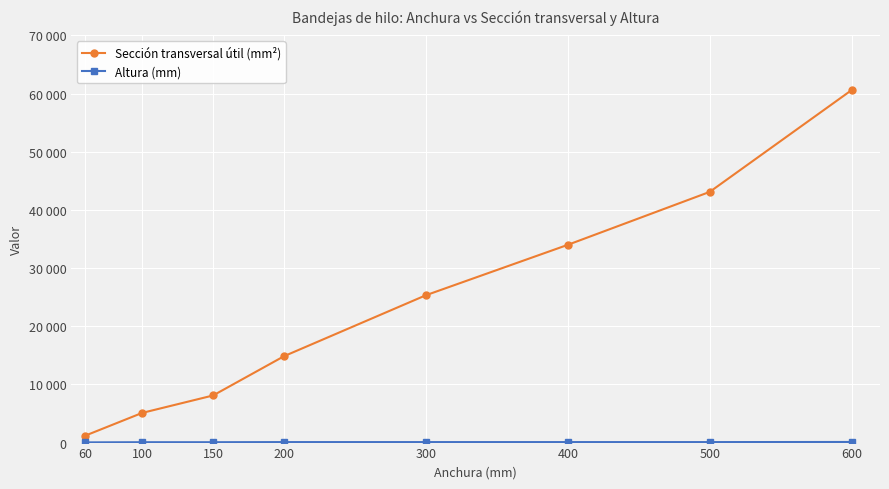

Rank the categories by Sección transversal útil (mm²) value from lowest to highest.

60, 100, 150, 200, 300, 400, 500, 600